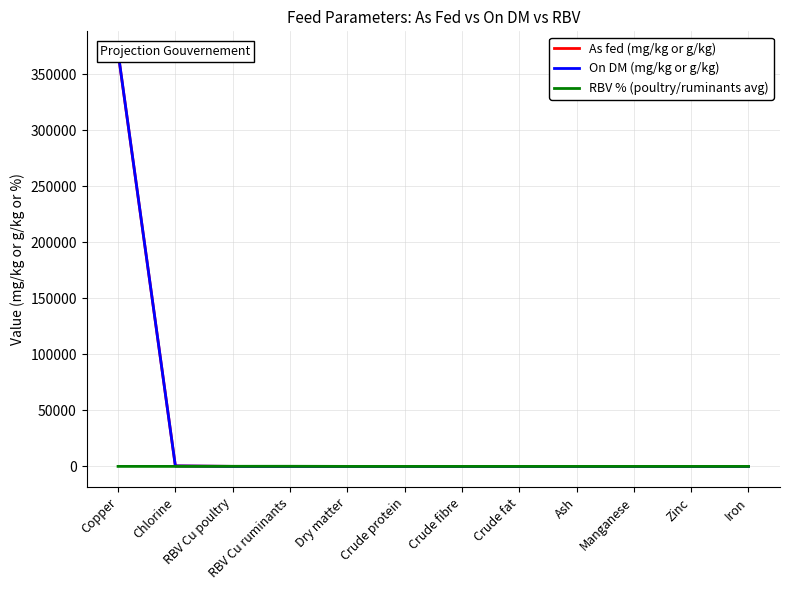

Between Copper and Crude fat, which series saw the biggest shift?

On DM (mg/kg or g/kg)